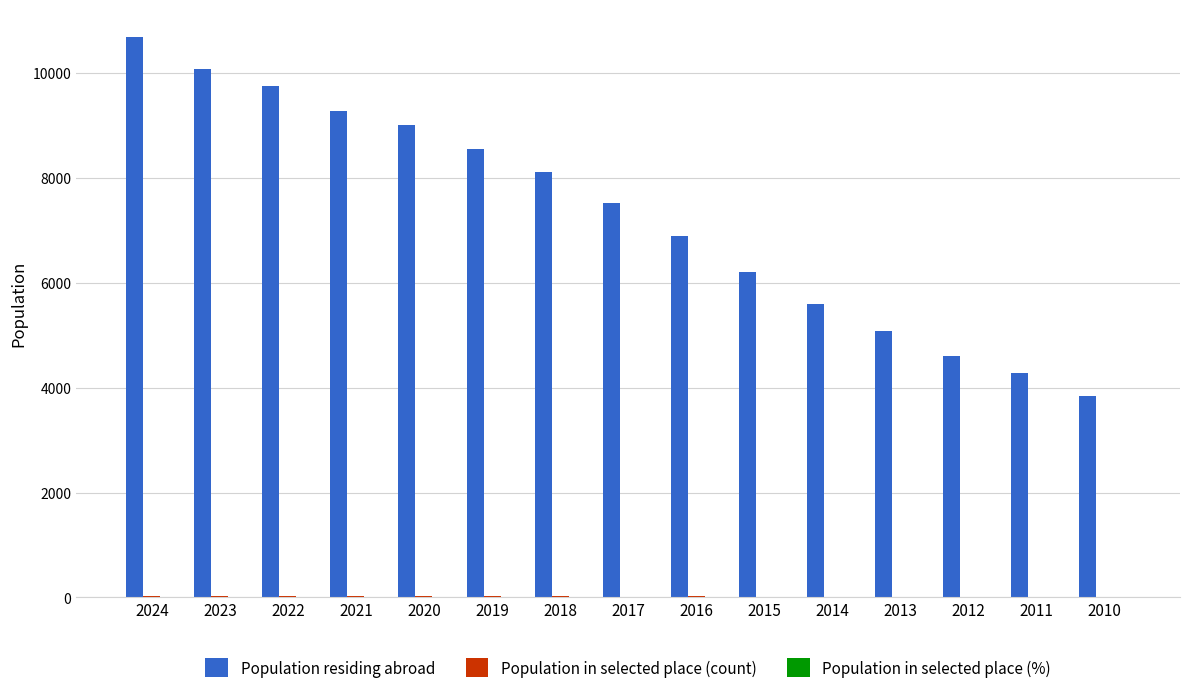

What is the spread (max minus min) of values at 2023?

10068.7